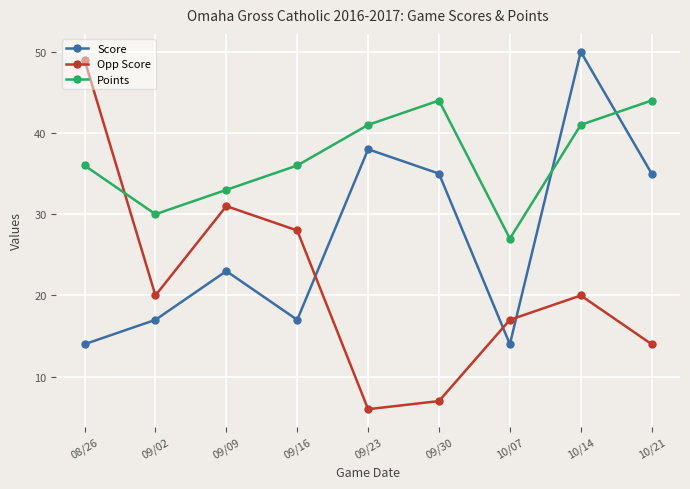

At which category is the sum across all series the highest?

10/14